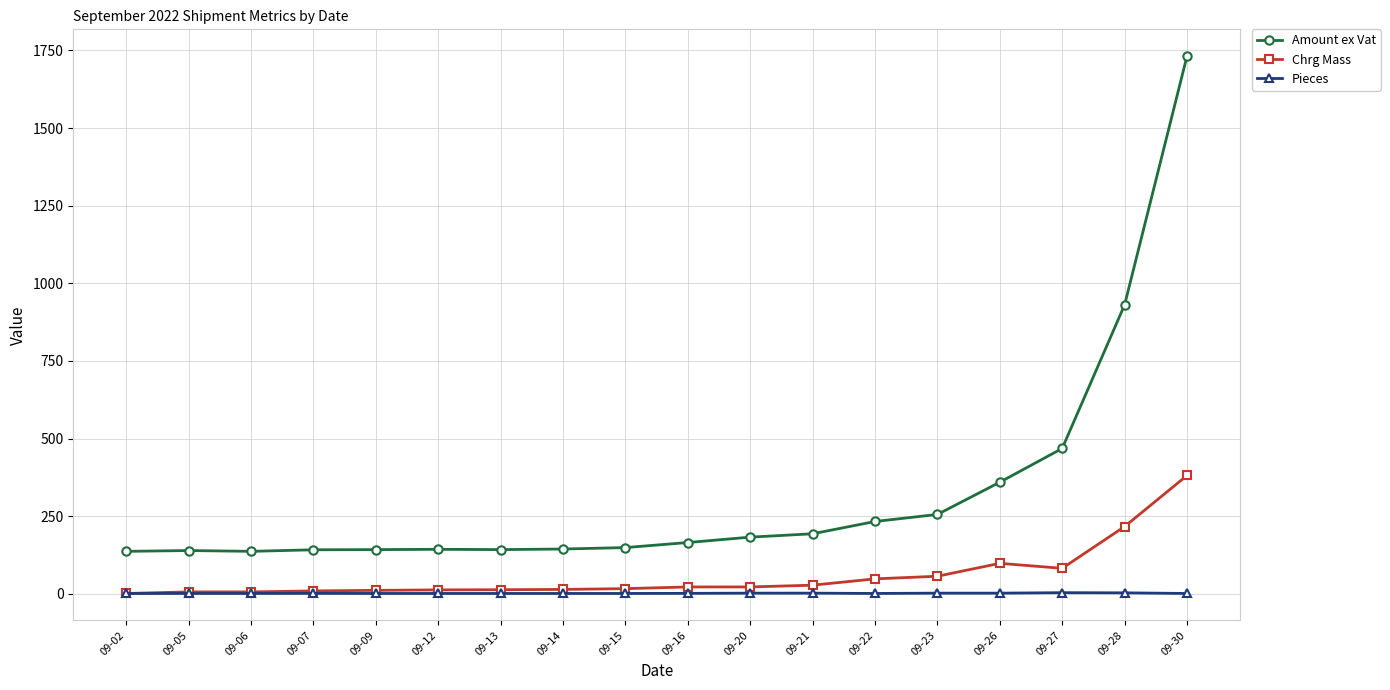

How many data points does each series have?

18